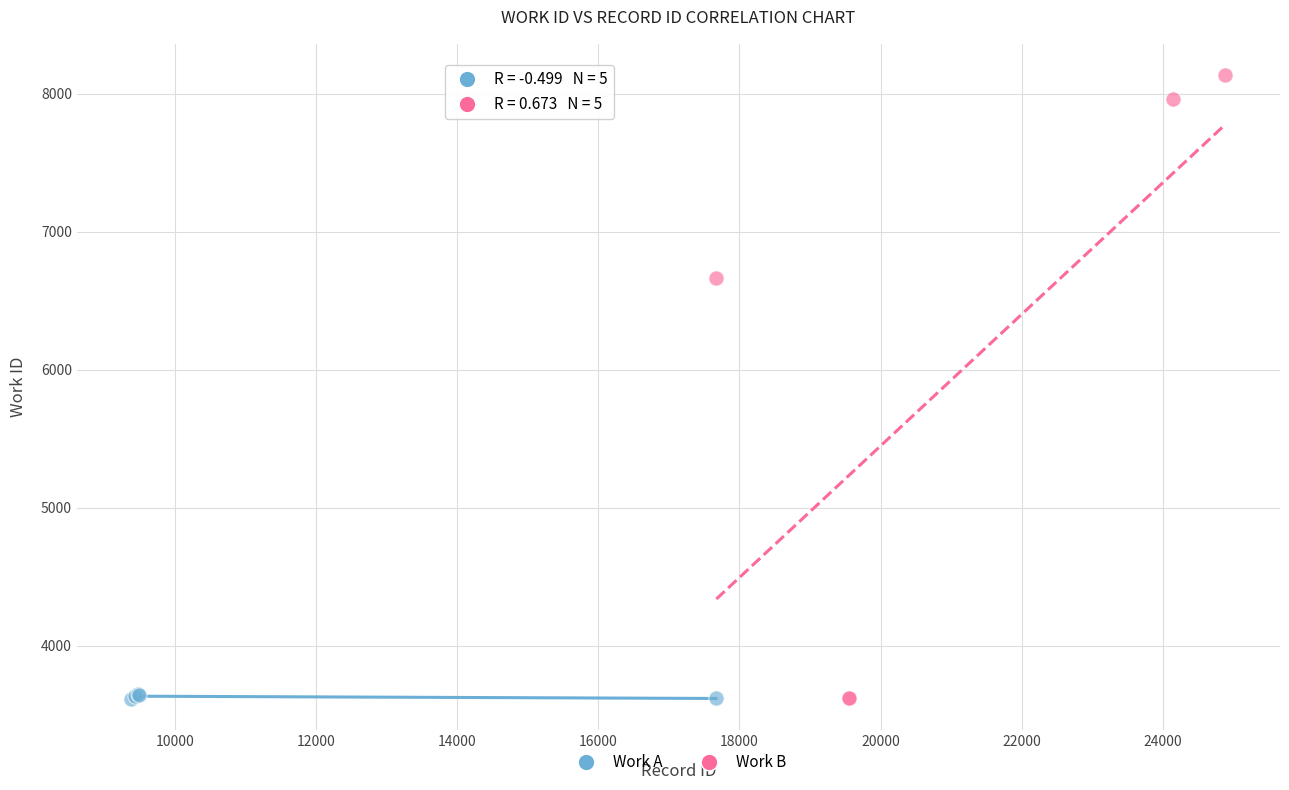

Which series reaches the maximum Y coordinate?

Work B